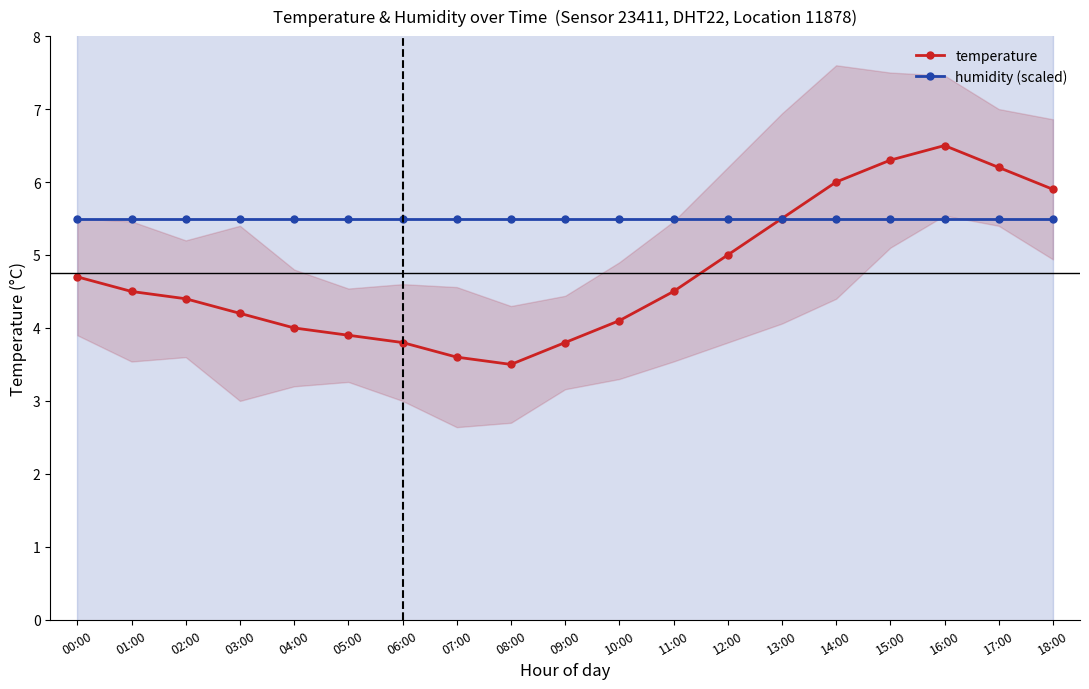

True or false: humidity (scaled) has more than 0 points higher than both neighbors.

False